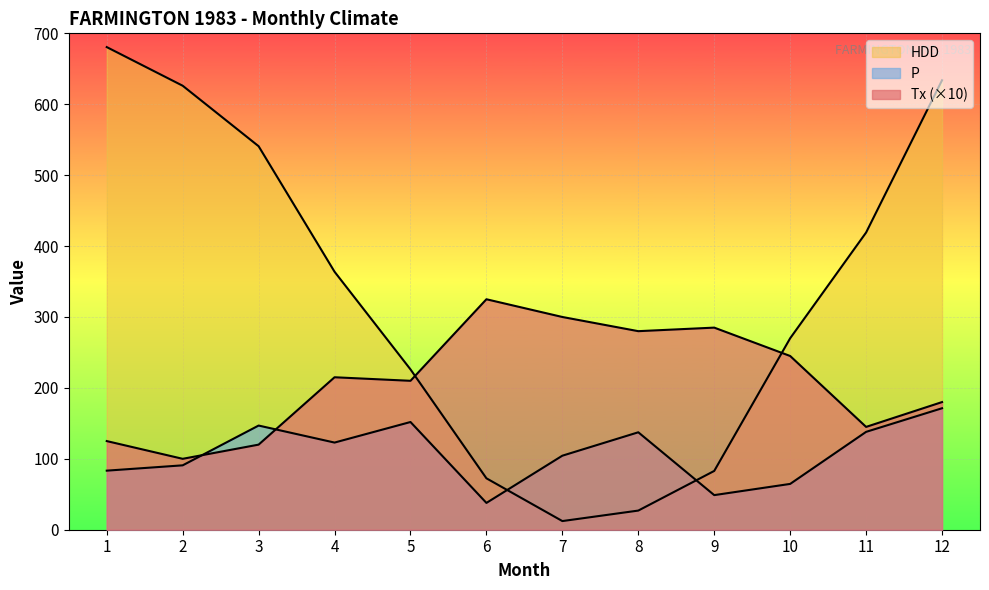

True or false: P has more than 1 interior local peaks.

True